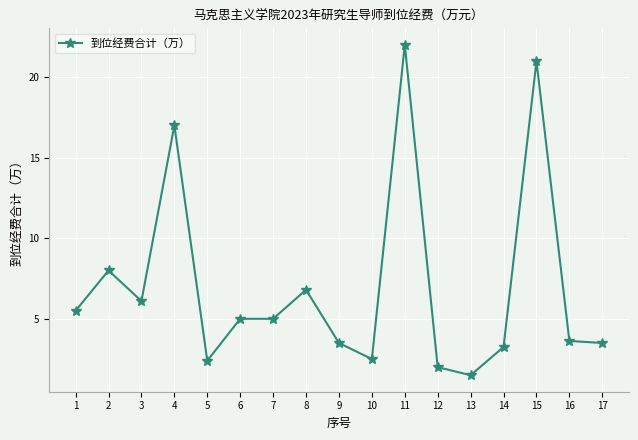

What is the difference between the maximum and minimum values?

20.5